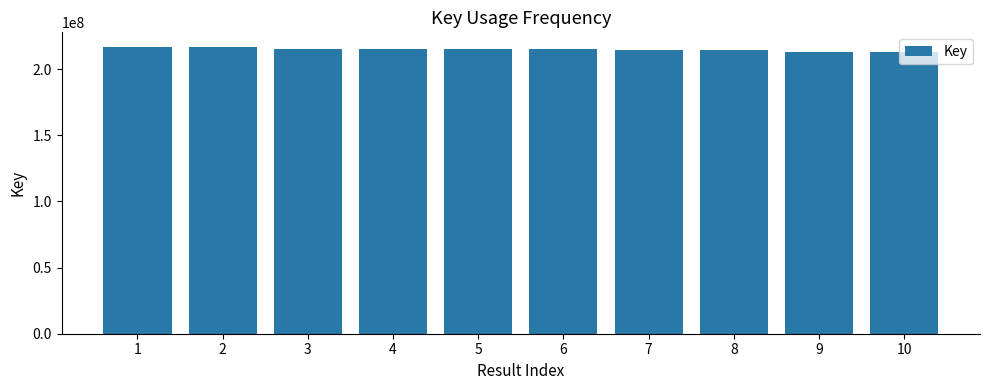

What is the smallest value displayed?

212651736